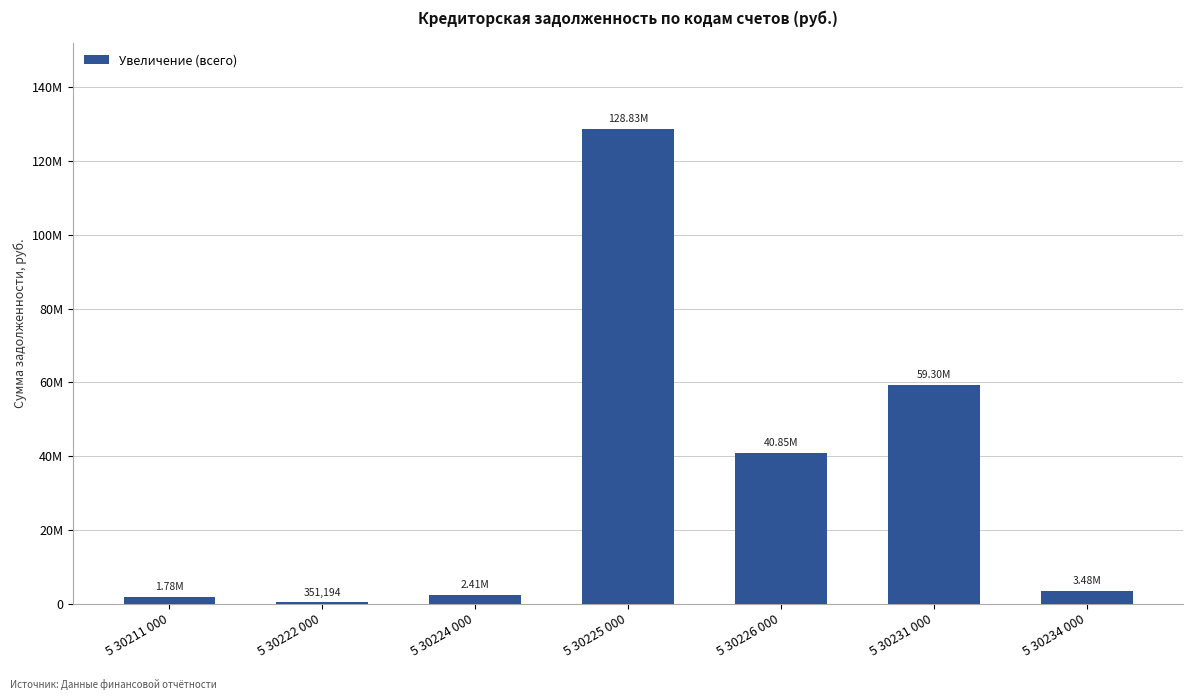

Are the bars horizontal?

No